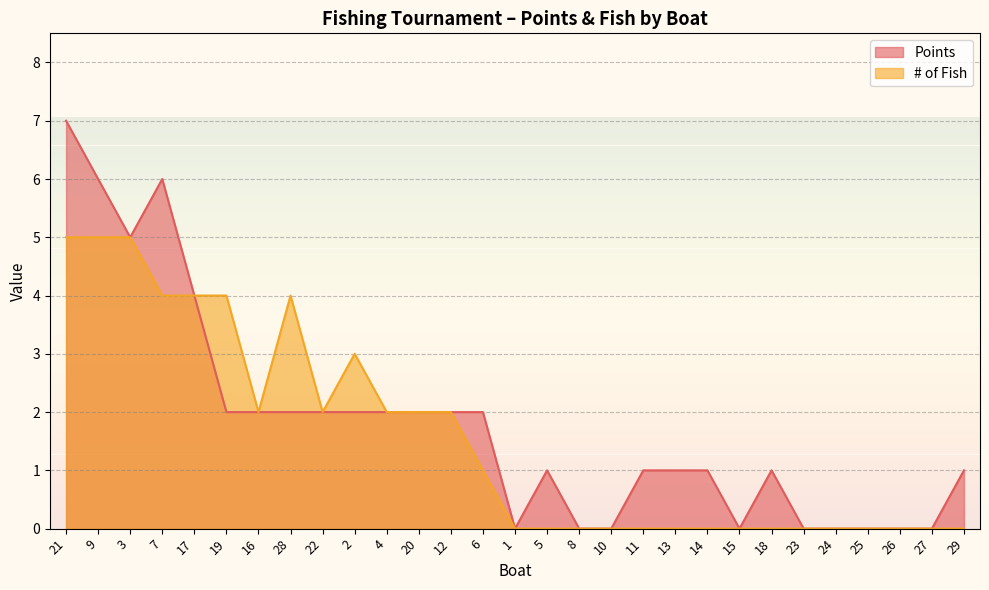

At which category does # of Fish reach its first local peak?

28